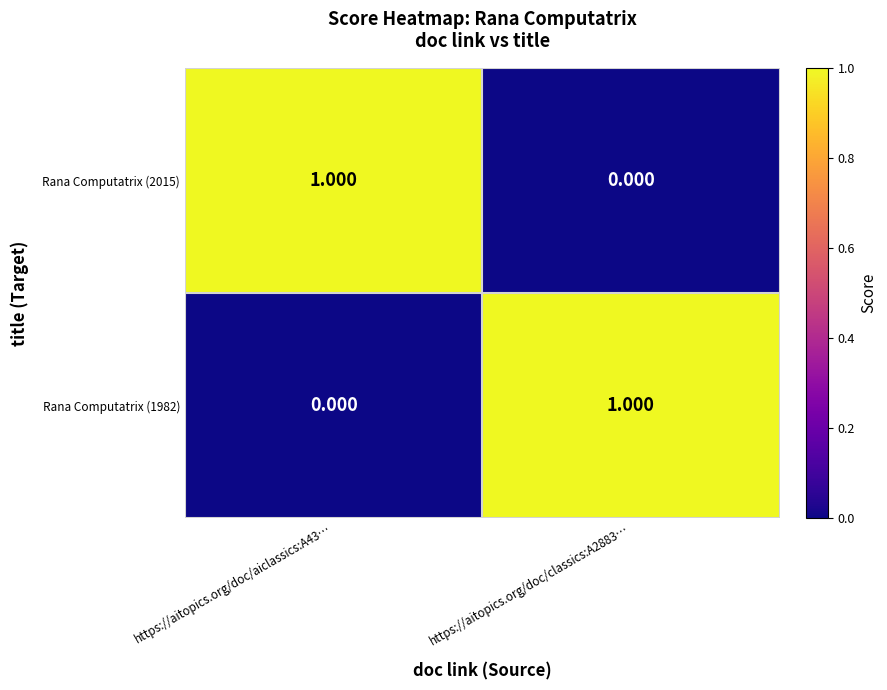

How many positive values does the Rana Computatrix (1982) series have?

1